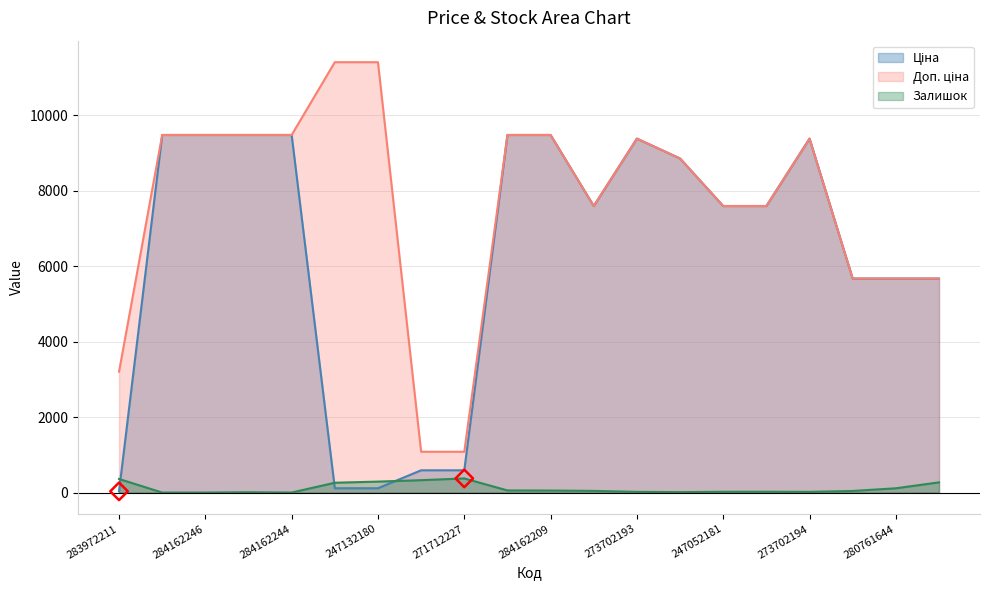

At which category is the sum across all series the highest?

284162210